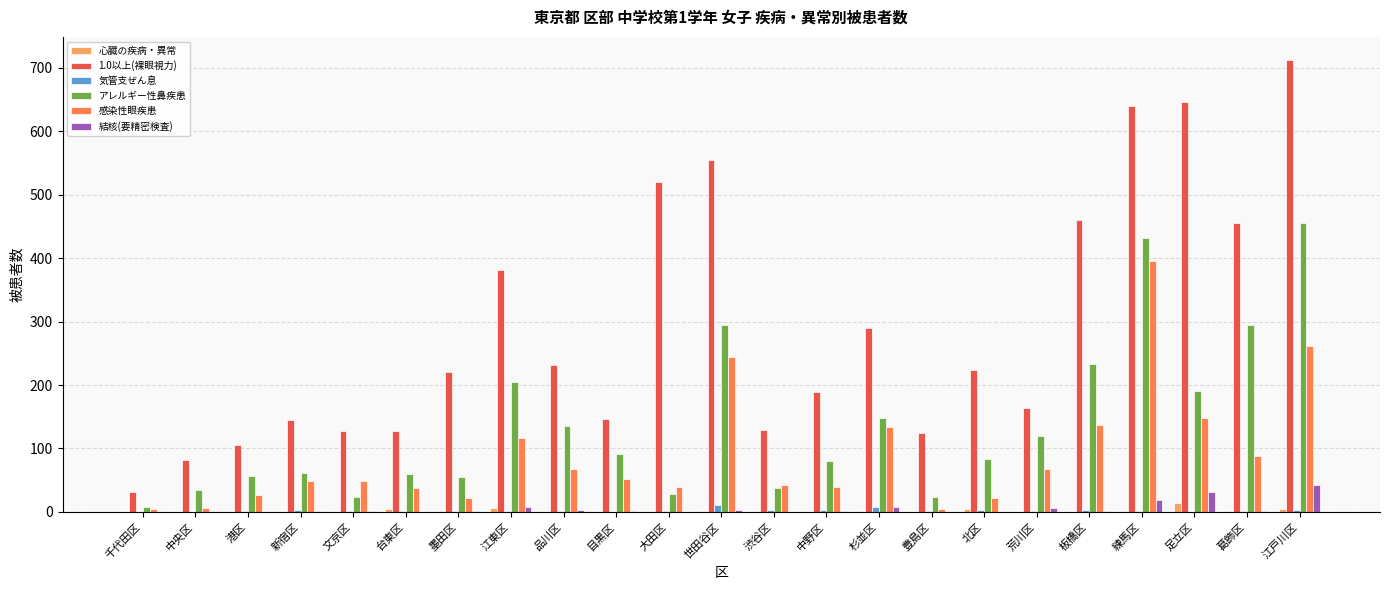

What is the greatest value displayed?

713